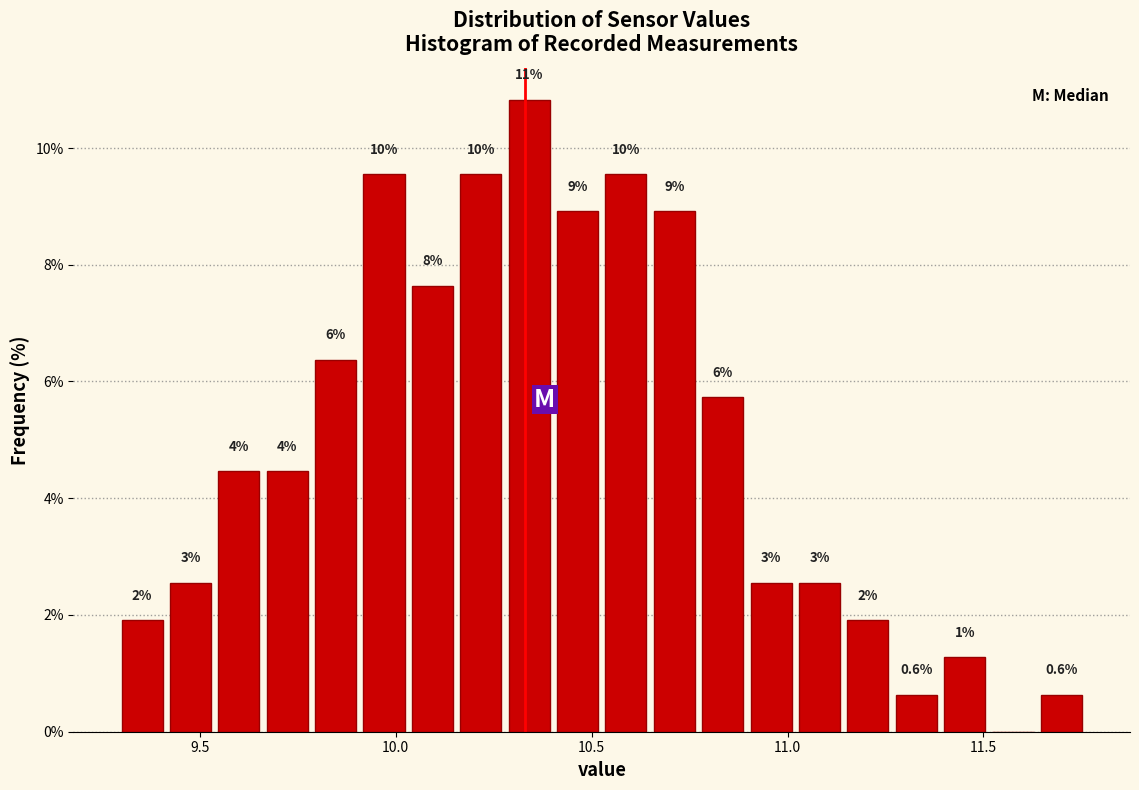

Around what value on the x-axis is the tallest bar? Give the approximate position of its centre, as read against the axis.

10.35